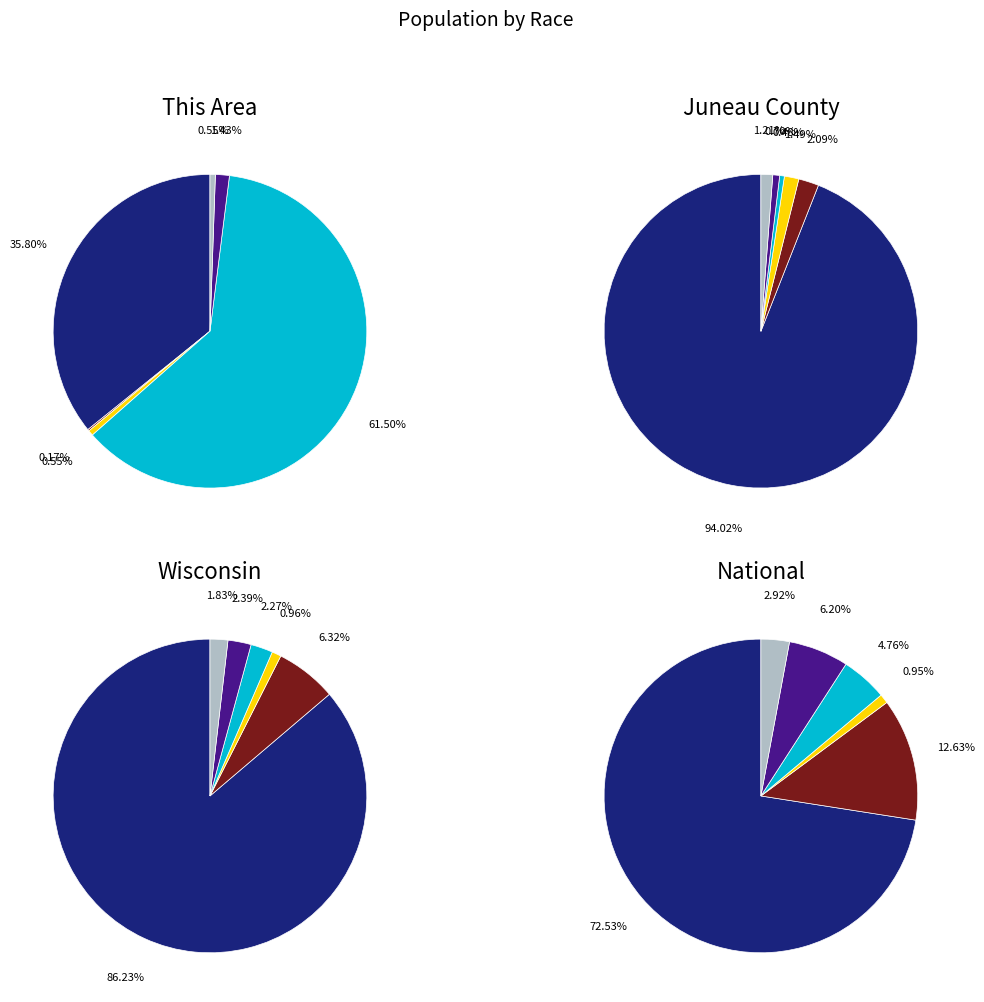

Which category has the smallest portion of the pie?

Black or African American alone